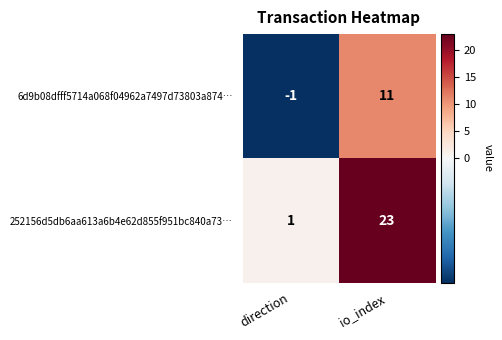

The value of 252156d5db6aa613a6b4e62d855f951bc840a73… at io_index is 23. True or false?

True